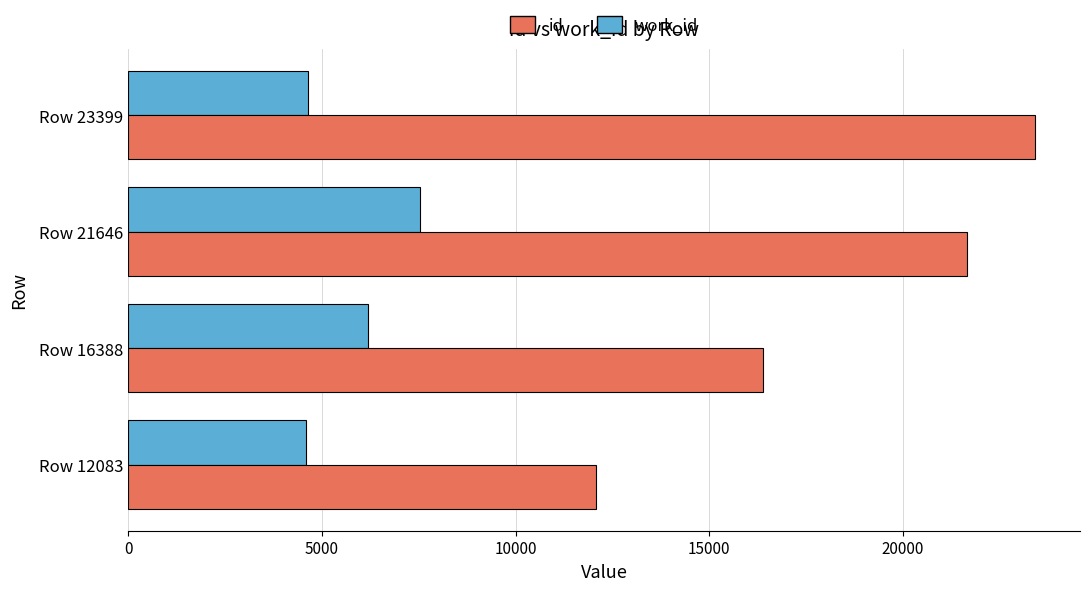

Rank the series at Row 12083 from lowest to highest value.

work_id, id